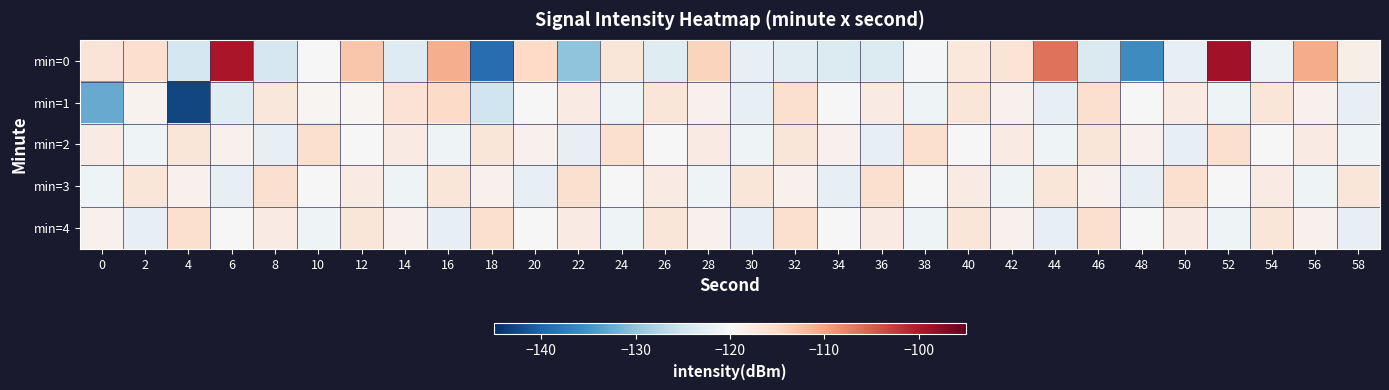

Which series has the largest range (max minus min)?

min=0